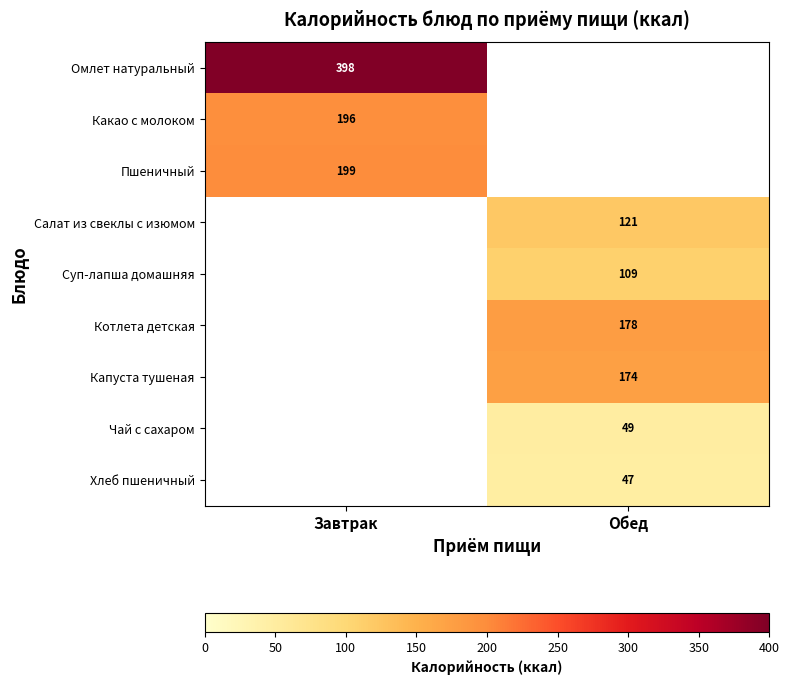

At which category does the chart reach its minimum across all series?

Обед